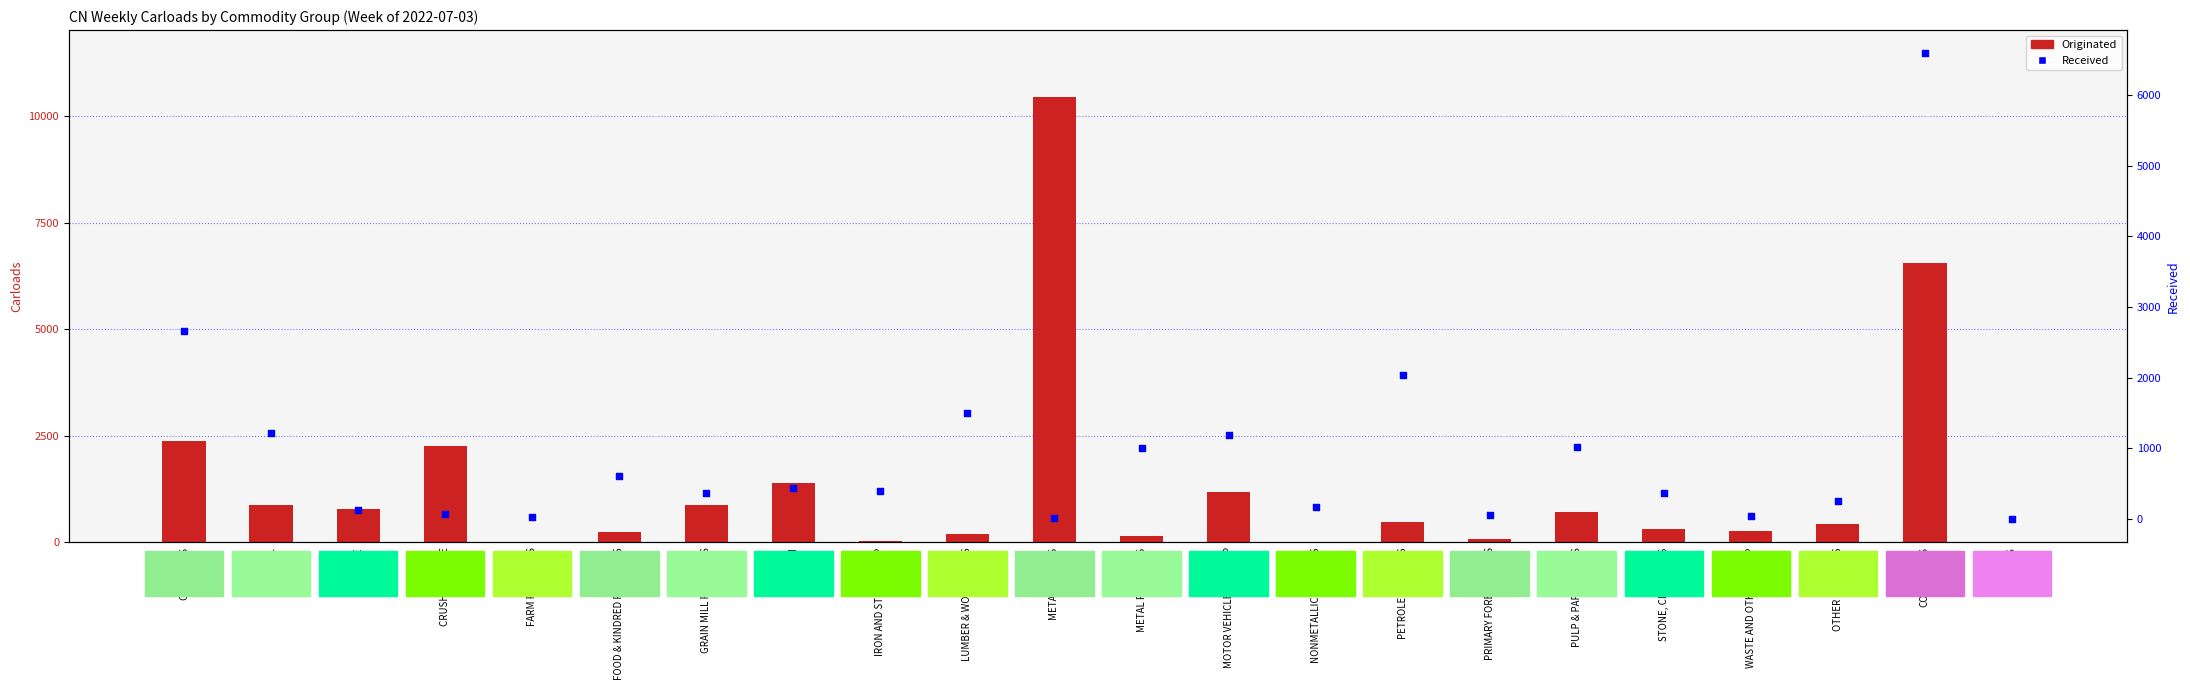

At which category is the sum across all series the highest?

CONTAINERS